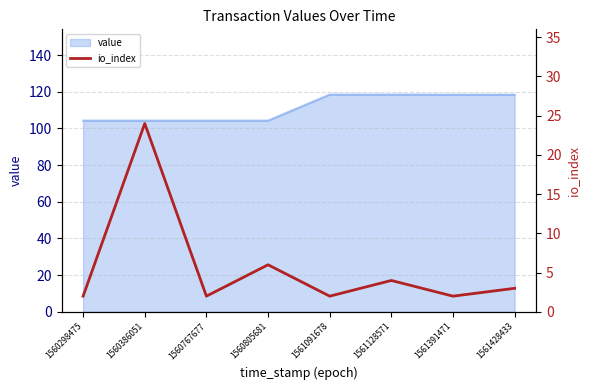

How many points are lower than both their immediate neighbors (excluding endpoints)?

3